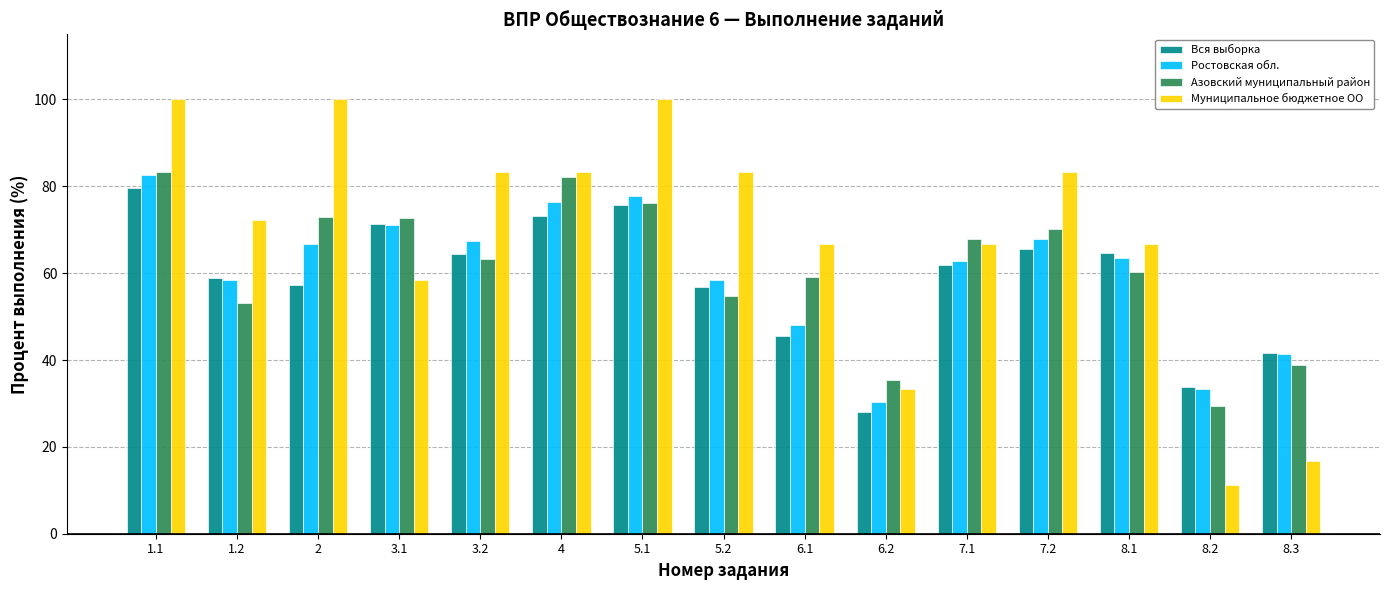

What is the spread (max minus min) of values at 1.2?

19.0